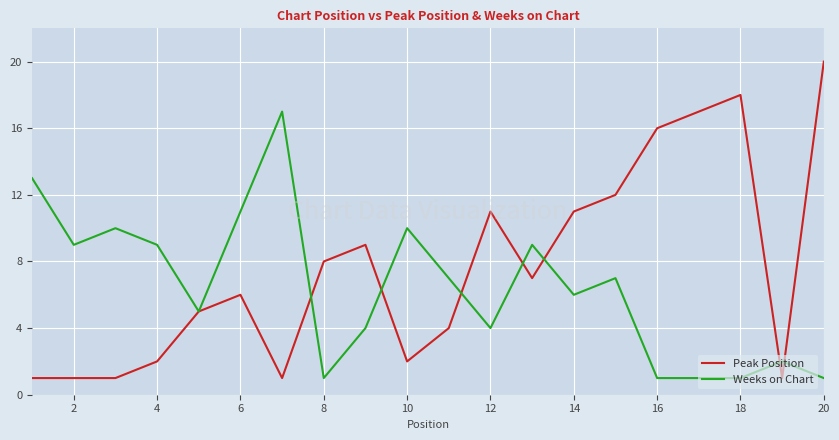

Which series has the largest total across all categories?

Peak Position